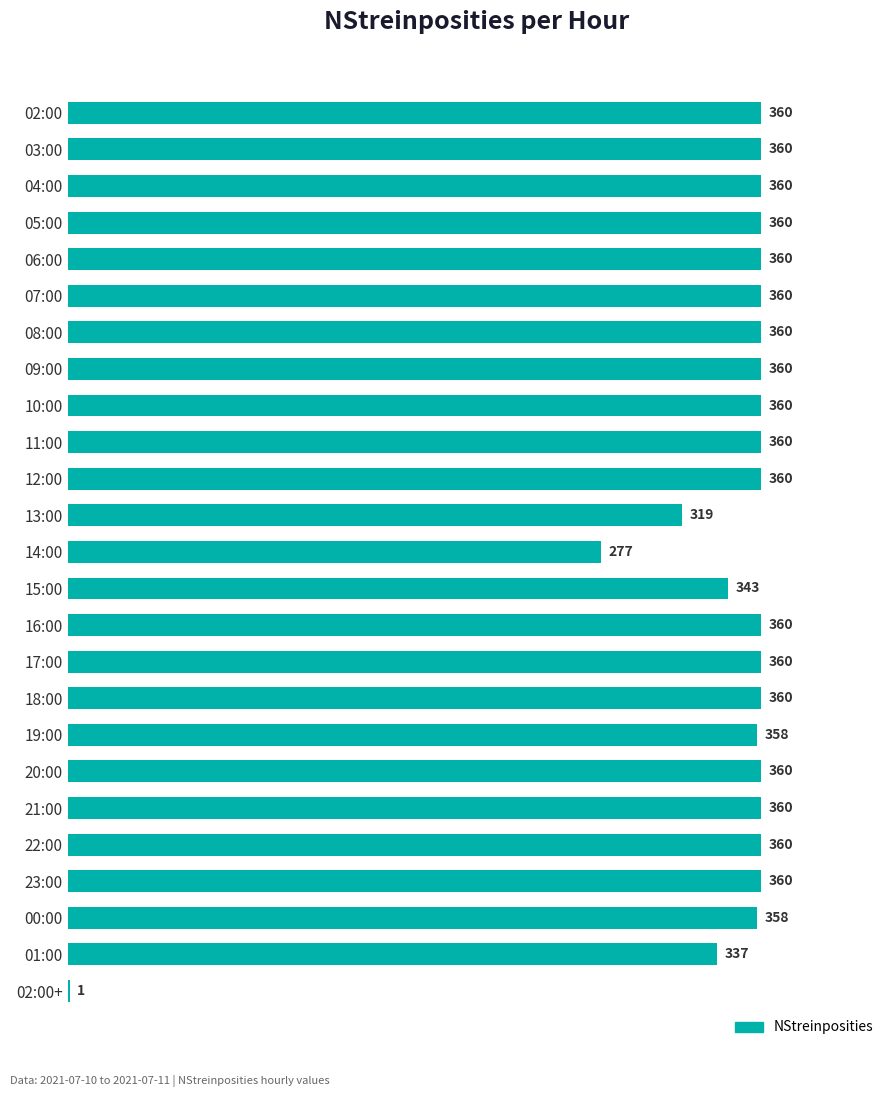

Count the number of data series in this chart.

1